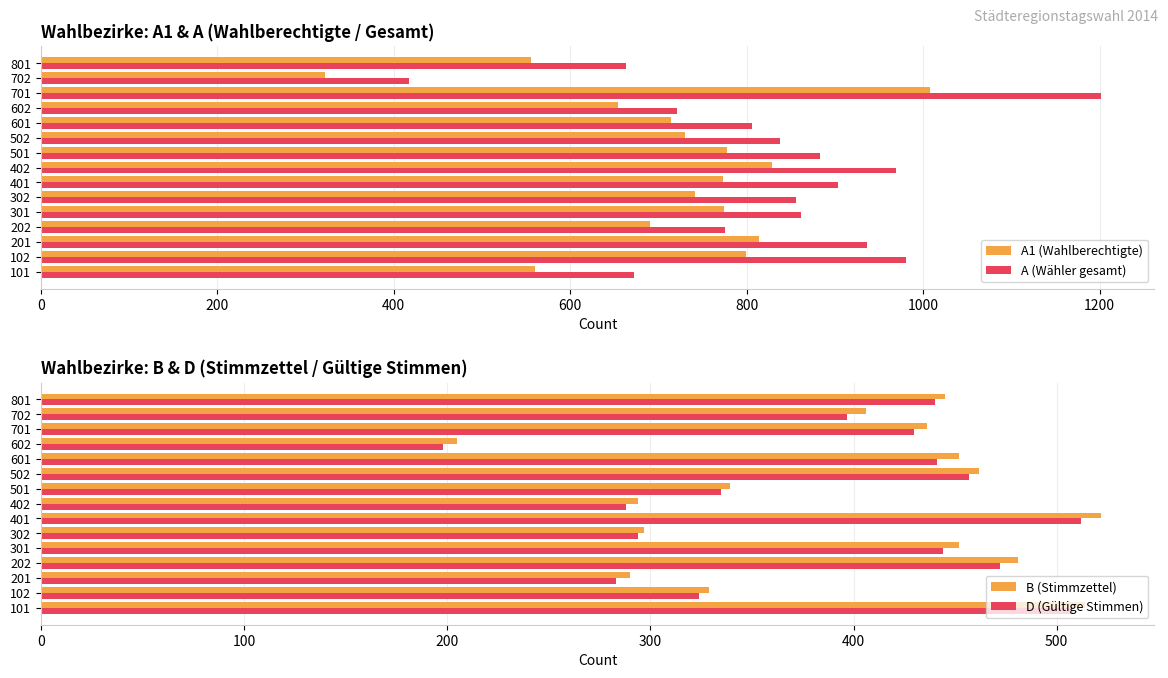

What is the sum of the A1 (Wahlberechtigte) values at 202 and 502?

1420